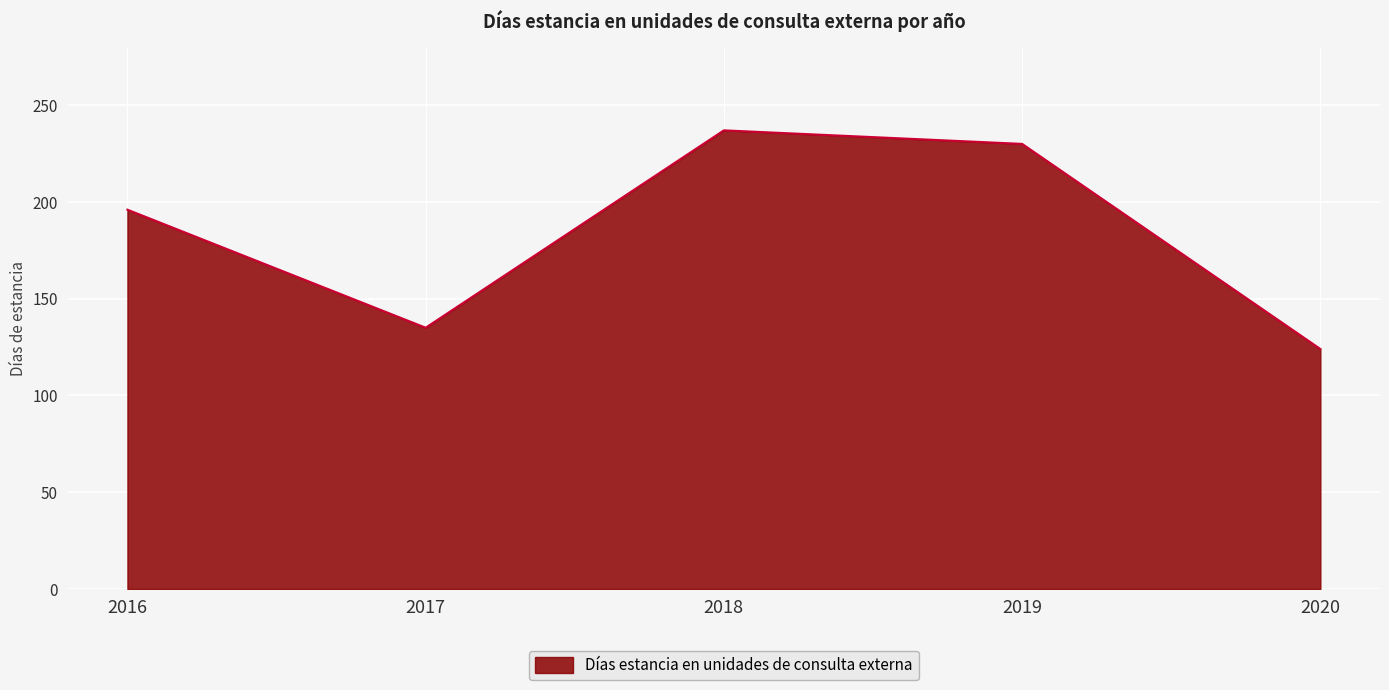

True or false: there are more than 2 points higher than both neighbors.

False